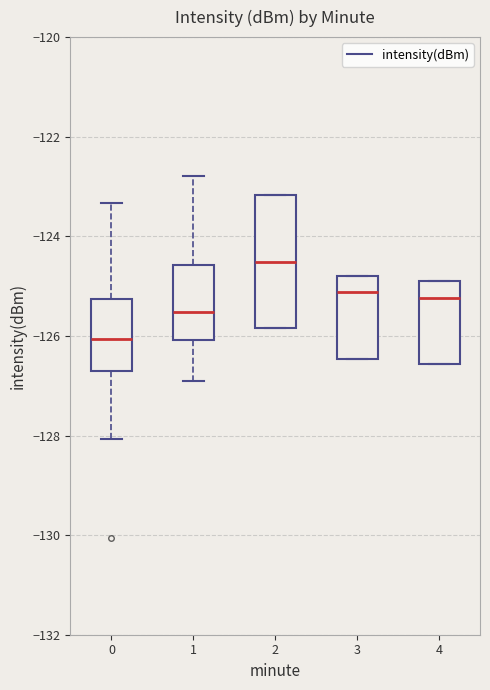

Reading left to right, read every box against the y-axis: the position of its median line, the range the box covers, and the ends of its whiskers. The values are not printed on the chart, so give them approximately, as read against the axis.

0: median -126.0, box -126.8 to -125.2, whiskers -128.0 to -123.4
1: median -125.6, box -126.0 to -124.6, whiskers -127.0 to -122.8
2: median -124.6, box -125.8 to -123.2, whiskers -125.8 to -123.2
3: median -125.2, box -126.4 to -124.8, whiskers -126.4 to -124.8
4: median -125.2, box -126.6 to -125.0, whiskers -126.6 to -125.0